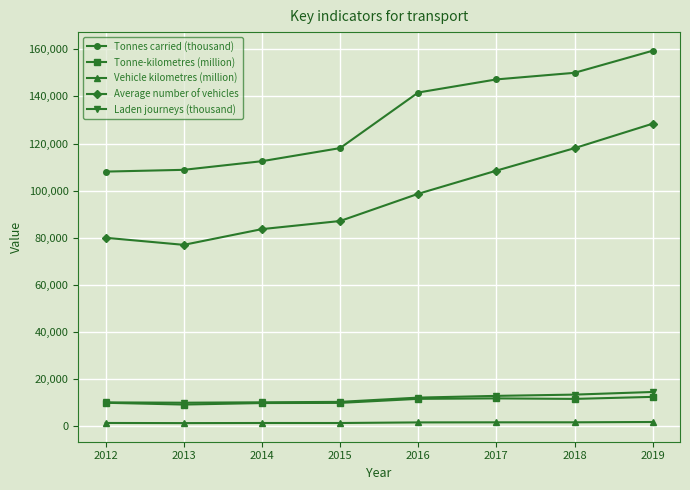

What is the difference between the Laden journeys (thousand) values at 2019 and 2018?

1120